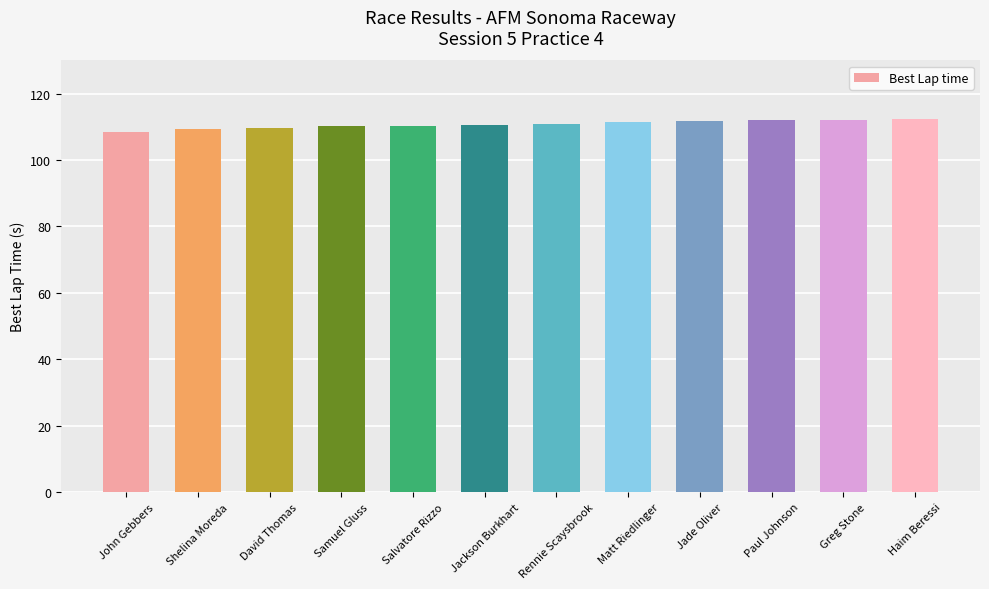

What is the difference between the values at Salvatore Rizzo and Rennie Scaysbrook?

0.6